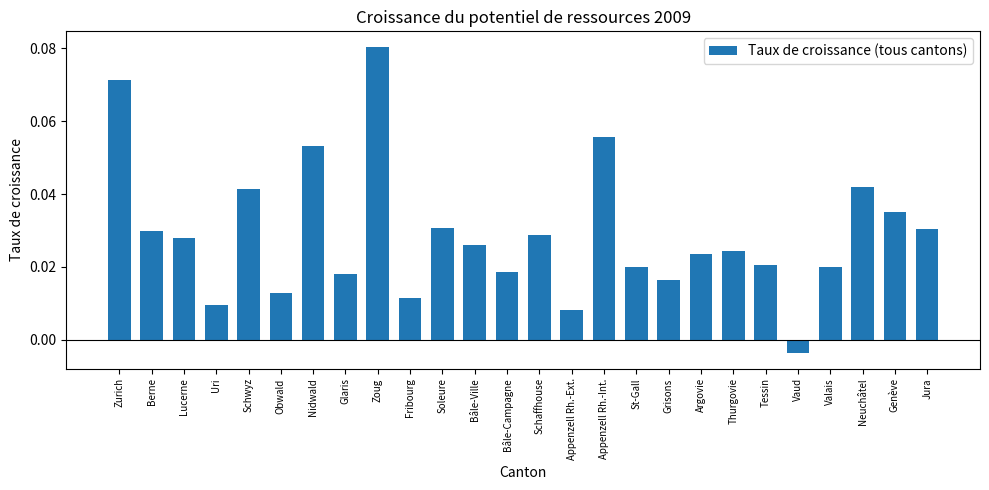

Which category has the highest value across all series?

Zoug